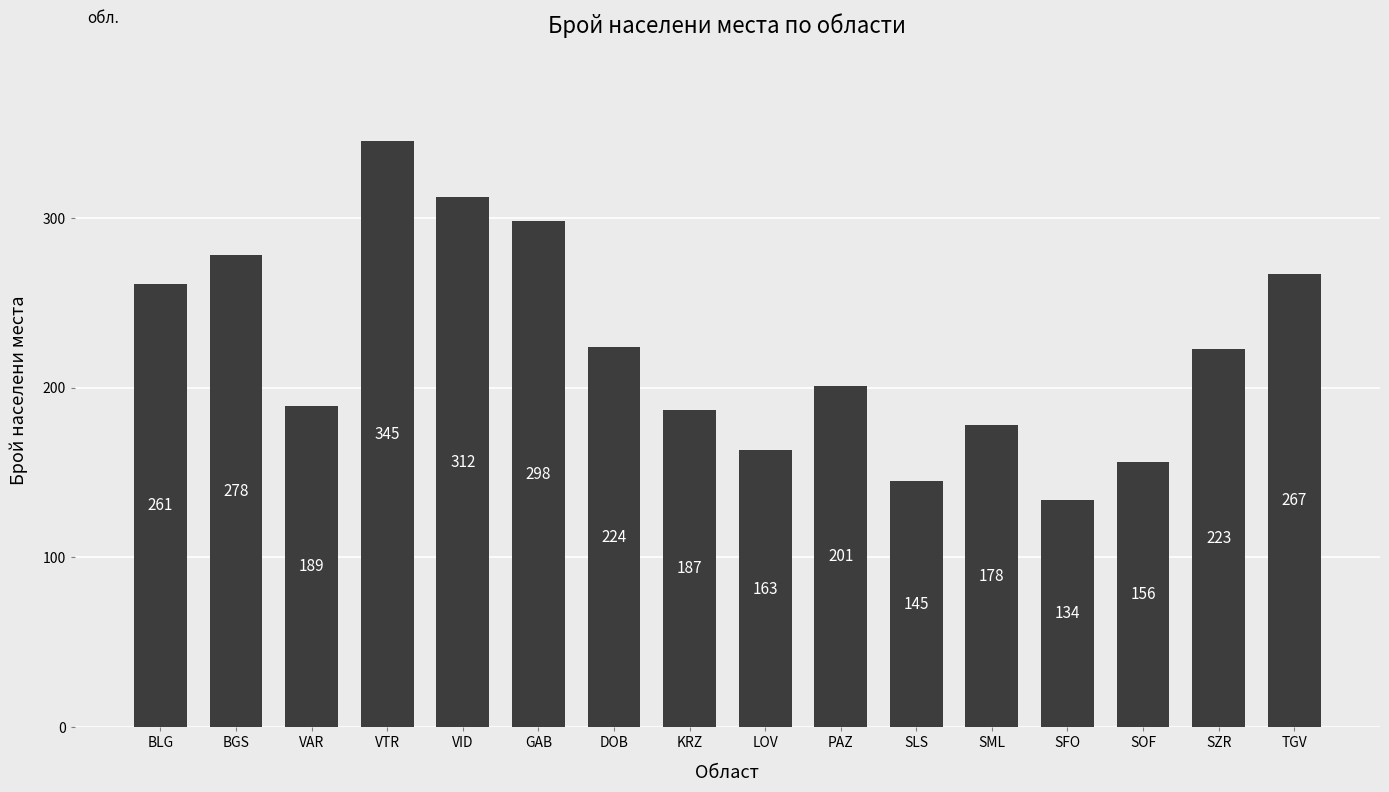

How many data points does each series have?

16